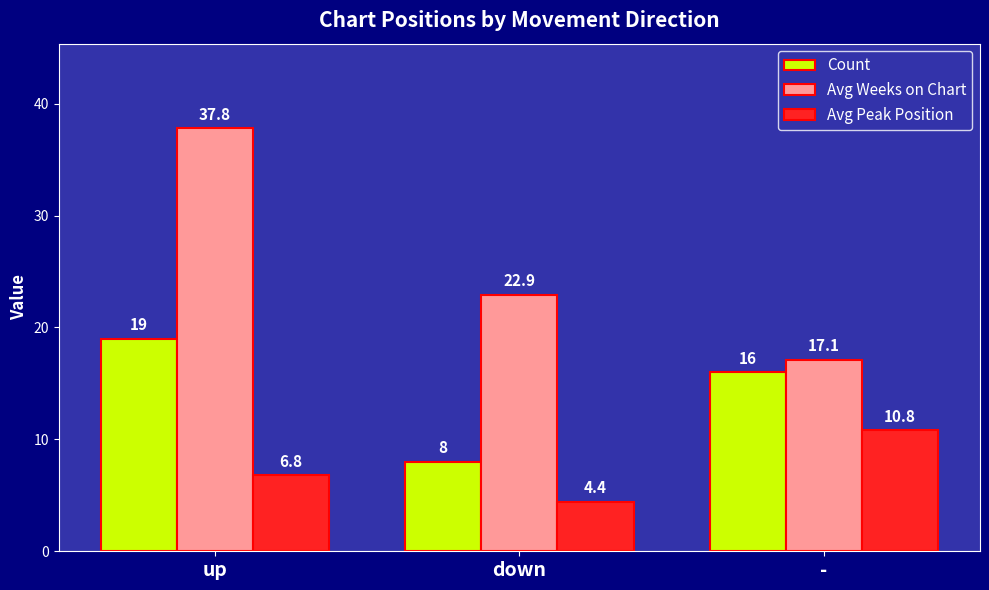

Is the value of Count at down greater than the value of Avg Peak Position at -?

No